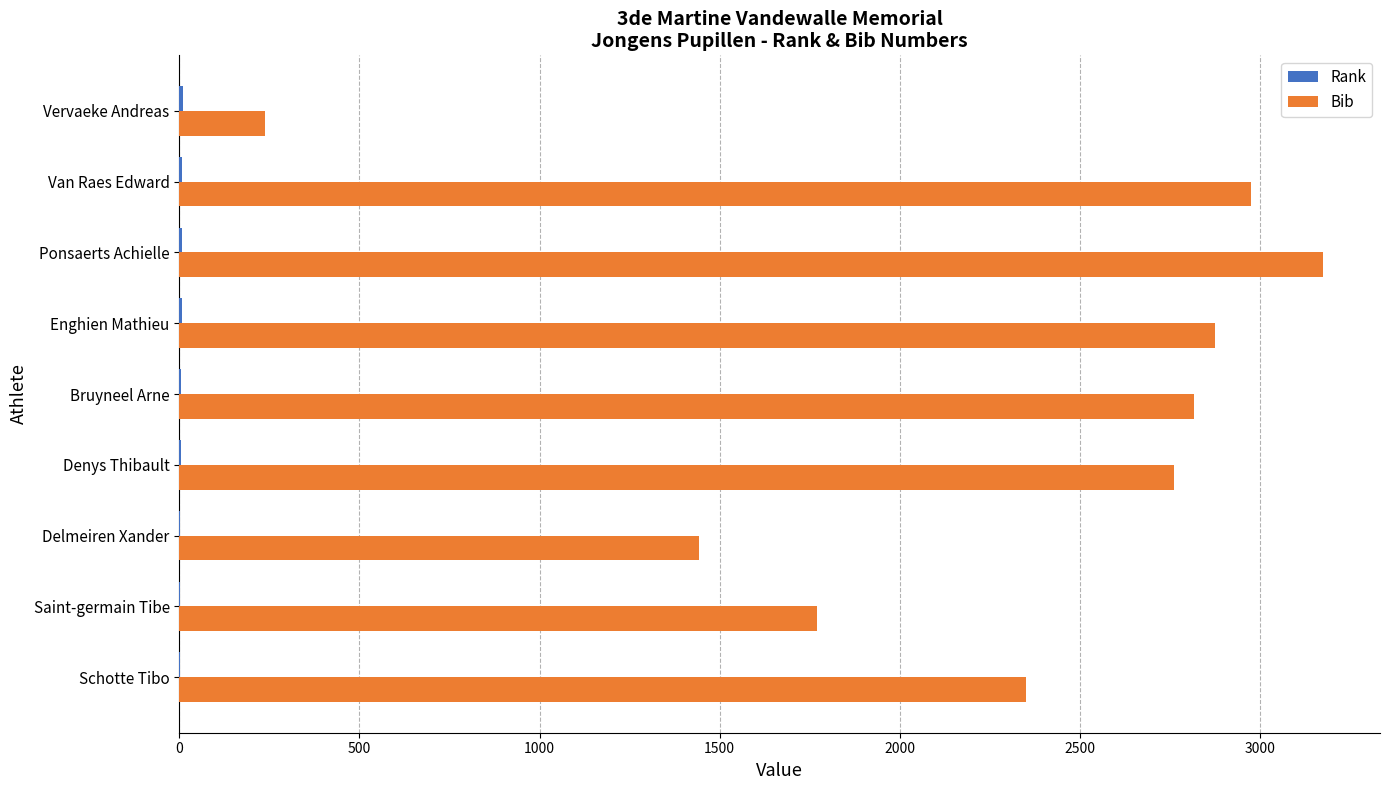

Is it true that Bib equals 2763 at Denys Thibault?

True